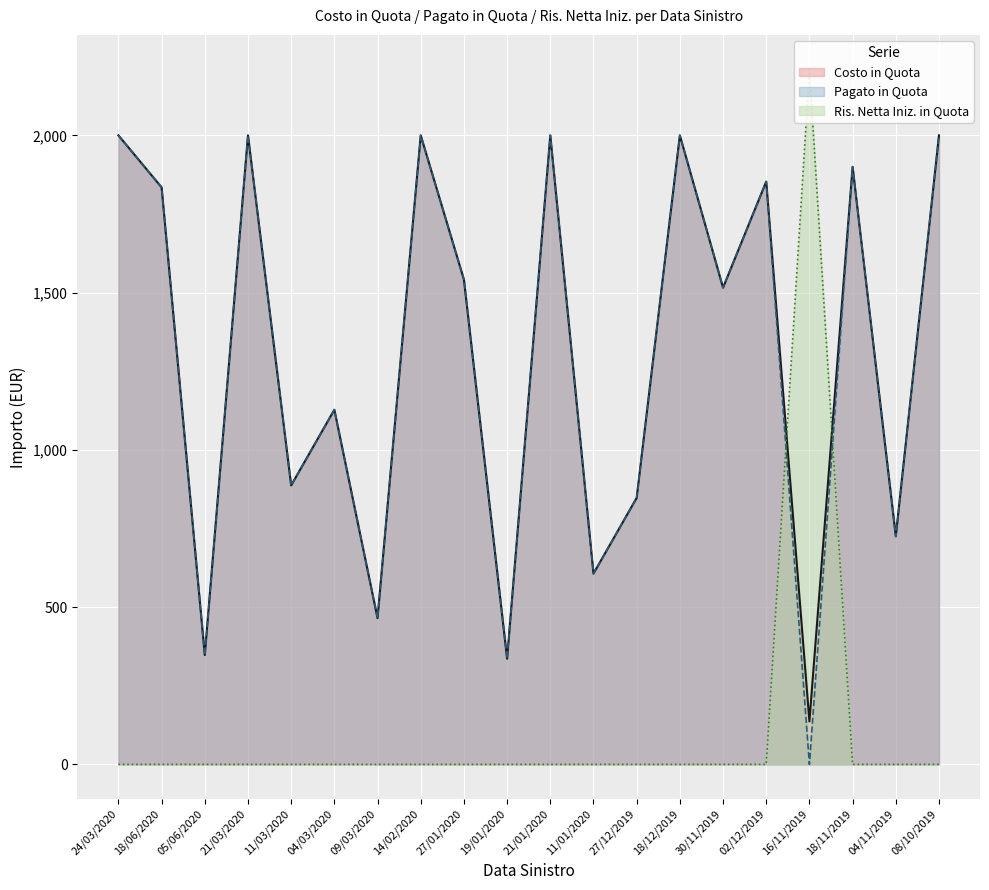

Is the value of Costo in Quota at 16/11/2019 greater than the value of Ris. Netta Iniz. in Quota at 16/11/2019?

No